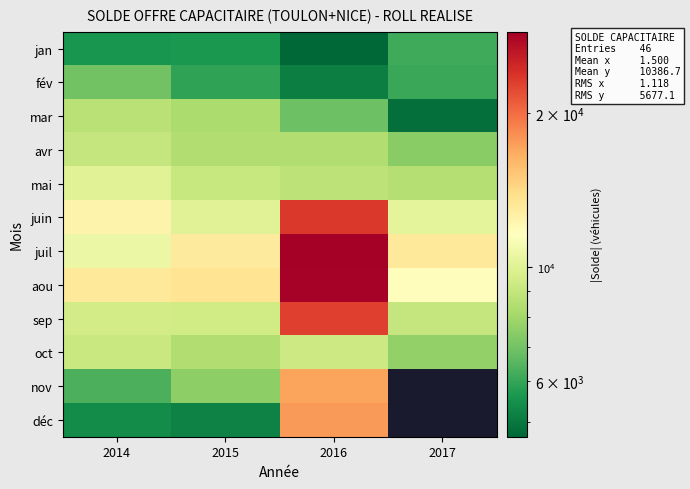

Which series has the largest total across all categories?

aou